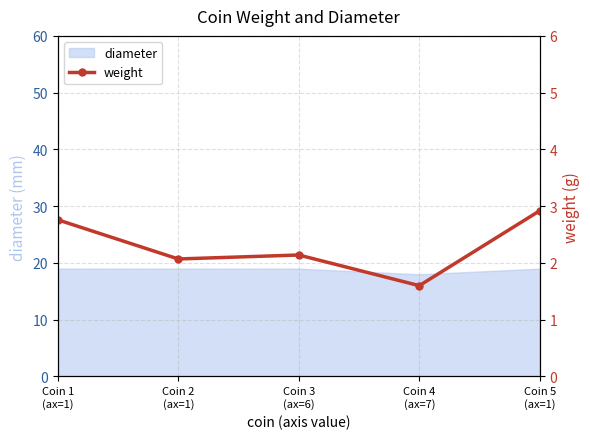

Which category has the highest value across all series?

Coin 5
(ax=1)